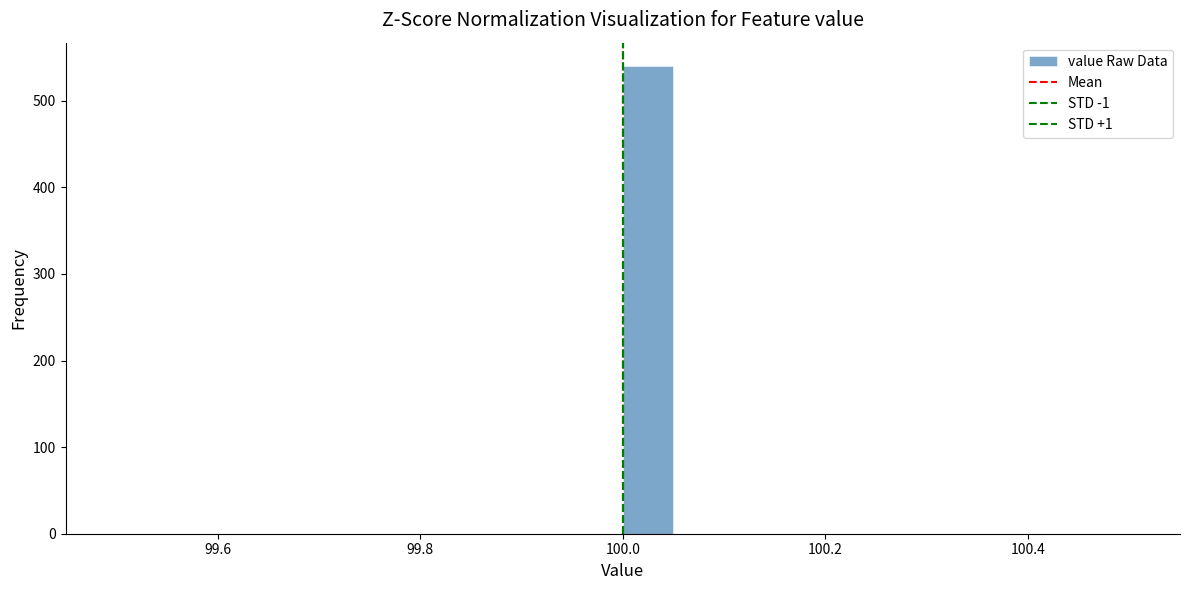

Read against the x-axis, roughly where is the centre of the tallest bar?

100.02